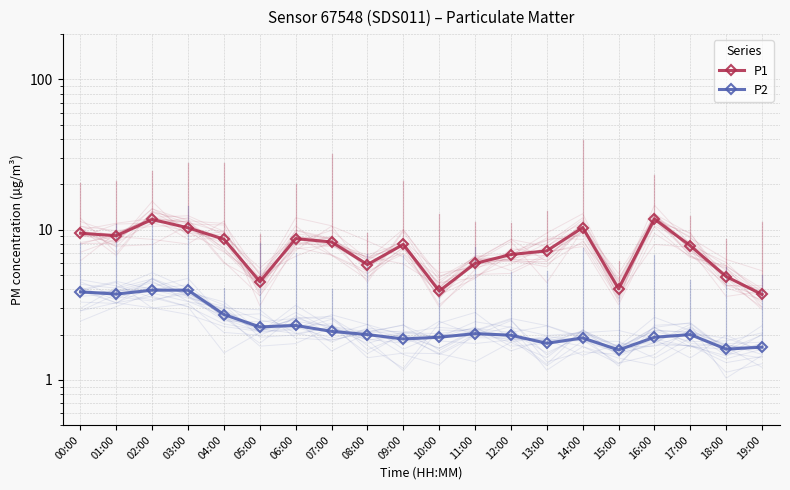

Between 00:00 and 15:00, which series saw the biggest shift?

P1